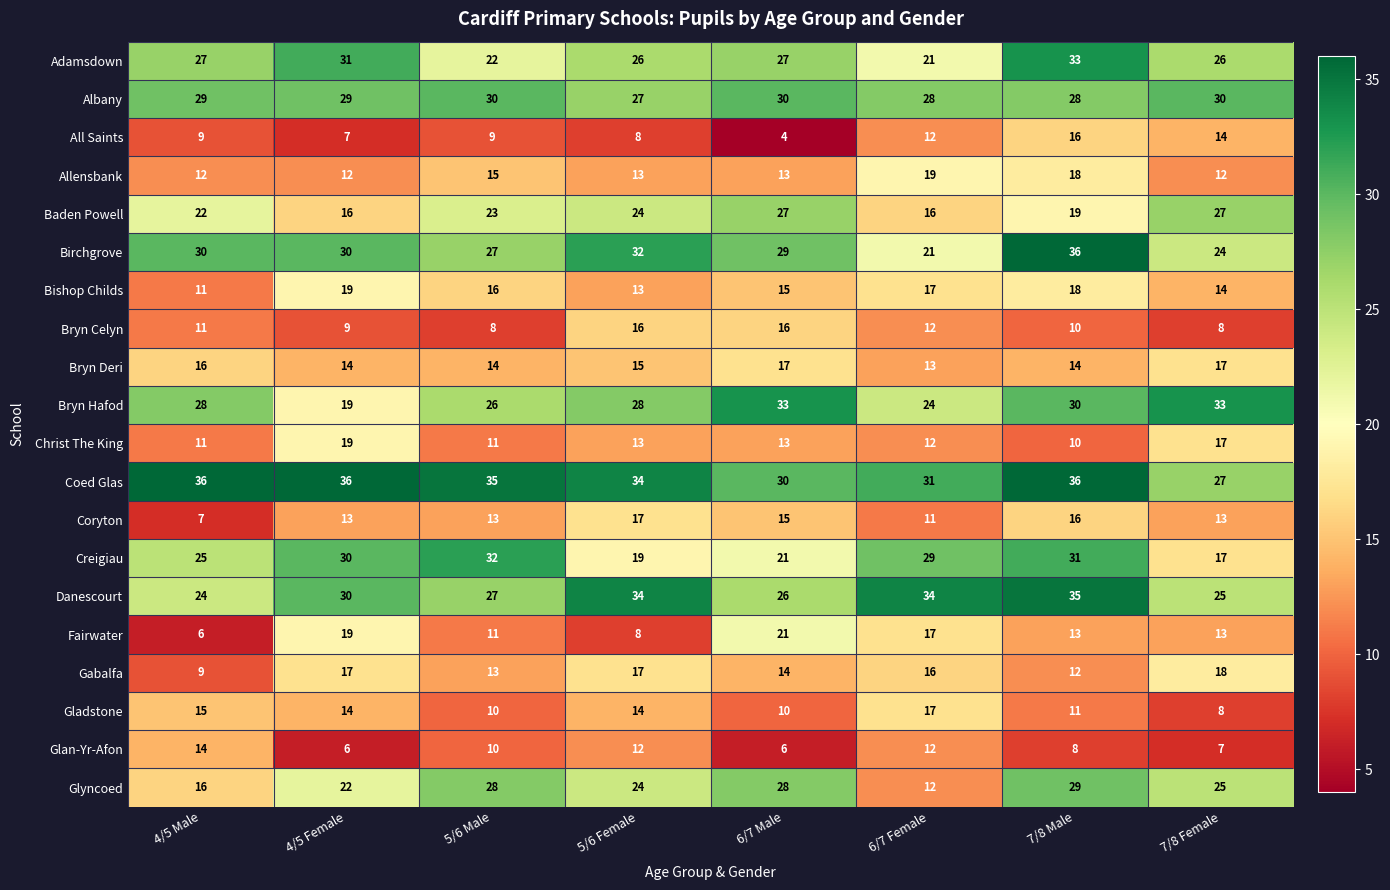

Between 6/7 Male and 7/8 Female, which series saw the biggest shift?

All Saints